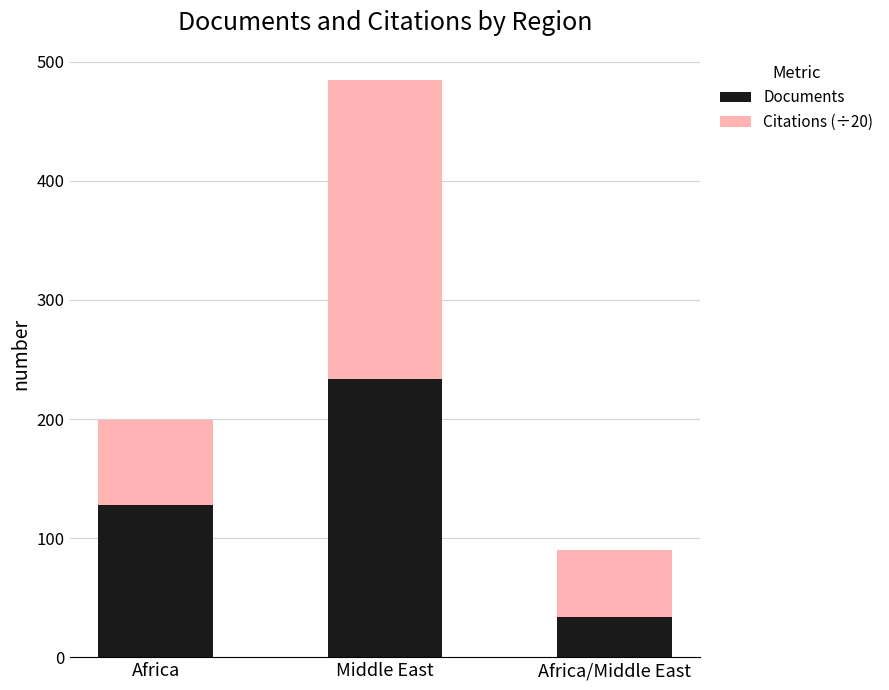

What is the highest value of the Documents series?

234